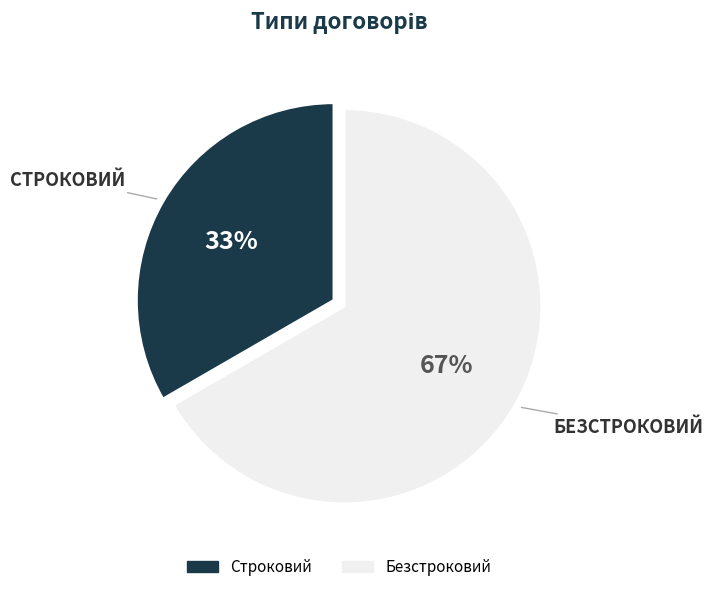

To the nearest percent, what portion does Безстроковий represent?

67%